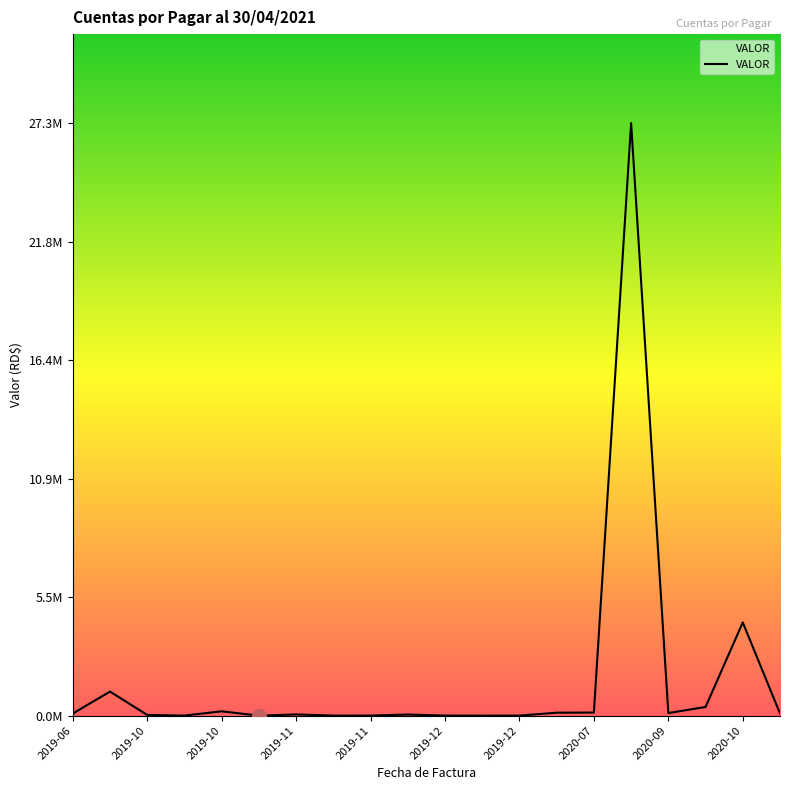

Does the chart have visible grid lines?

No